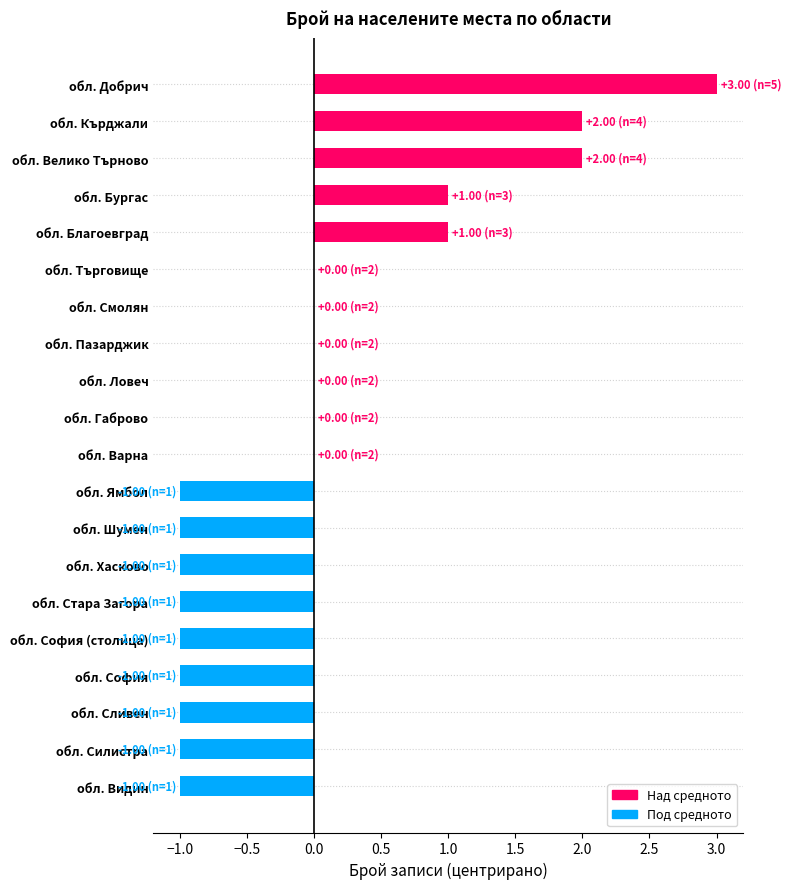

What is the maximum value shown in the chart?

3